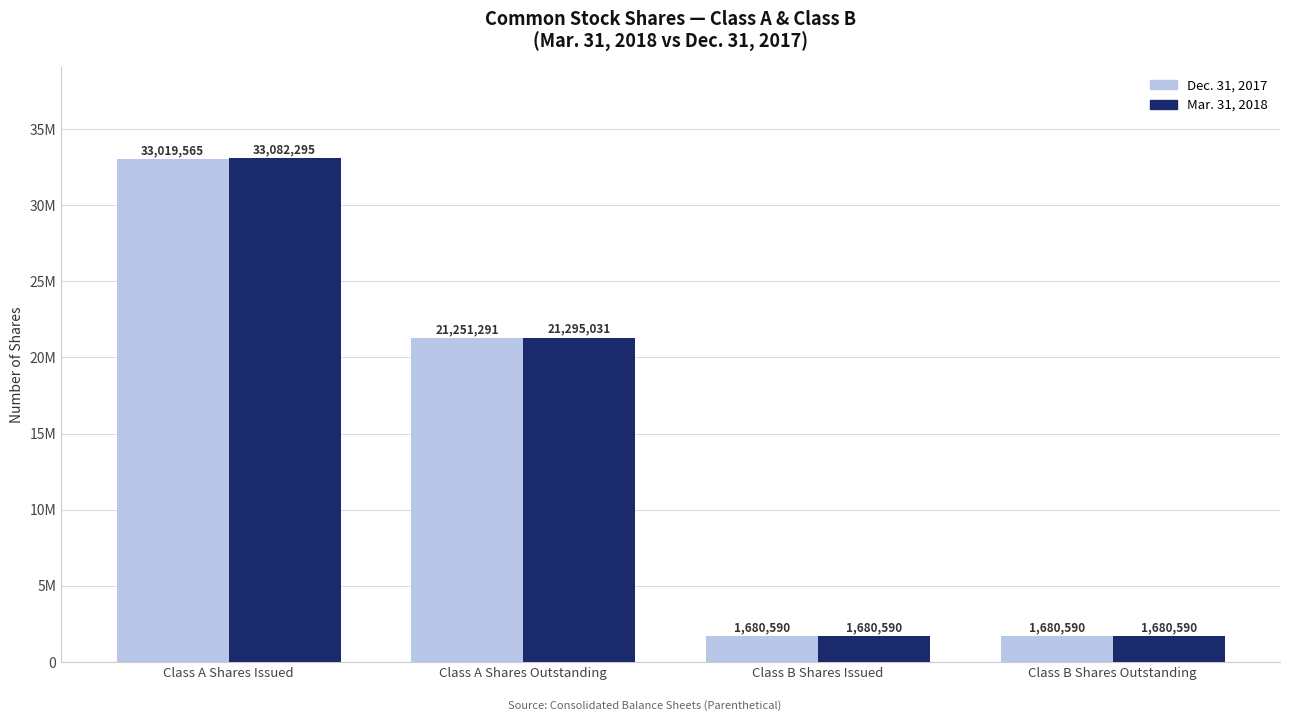

What is the label of the 2nd bar from the left?

Class A Shares Outstanding